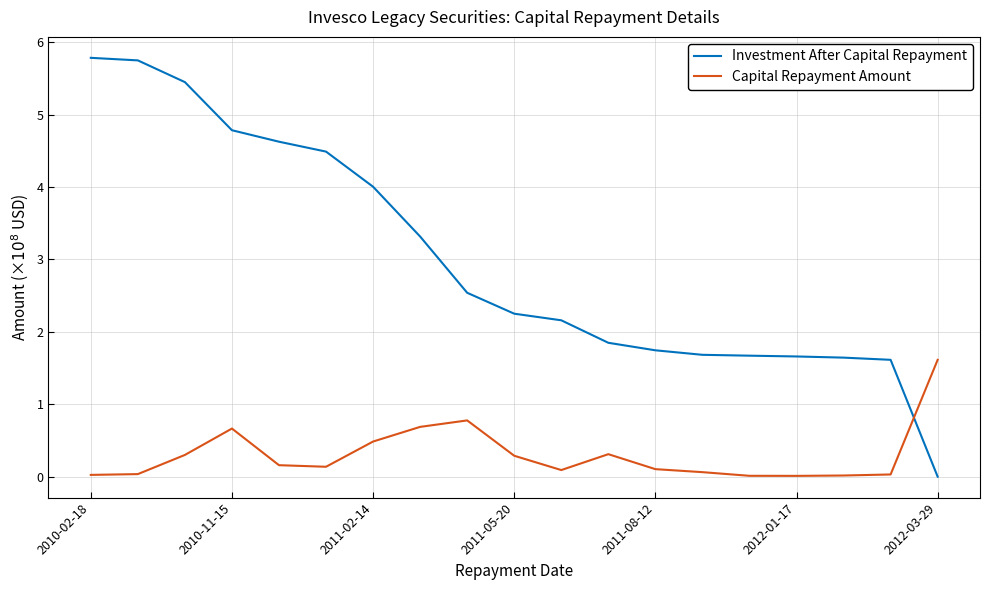

List the series in order of their peak value, highest first.

Investment After Capital Repayment, Capital Repayment Amount